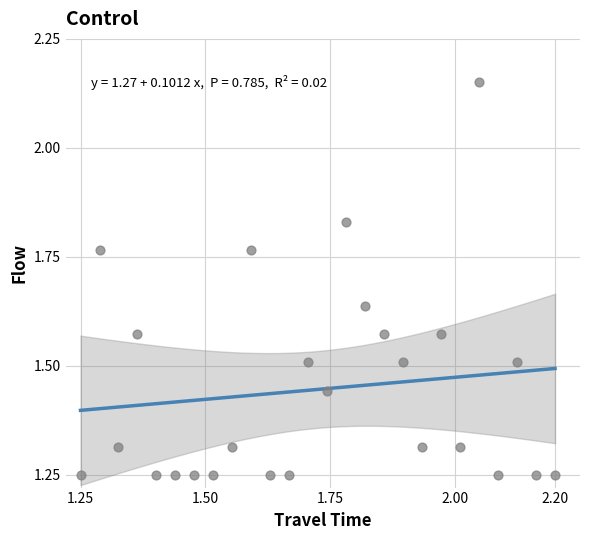

What is the range of X values (max minus min)?

1.0